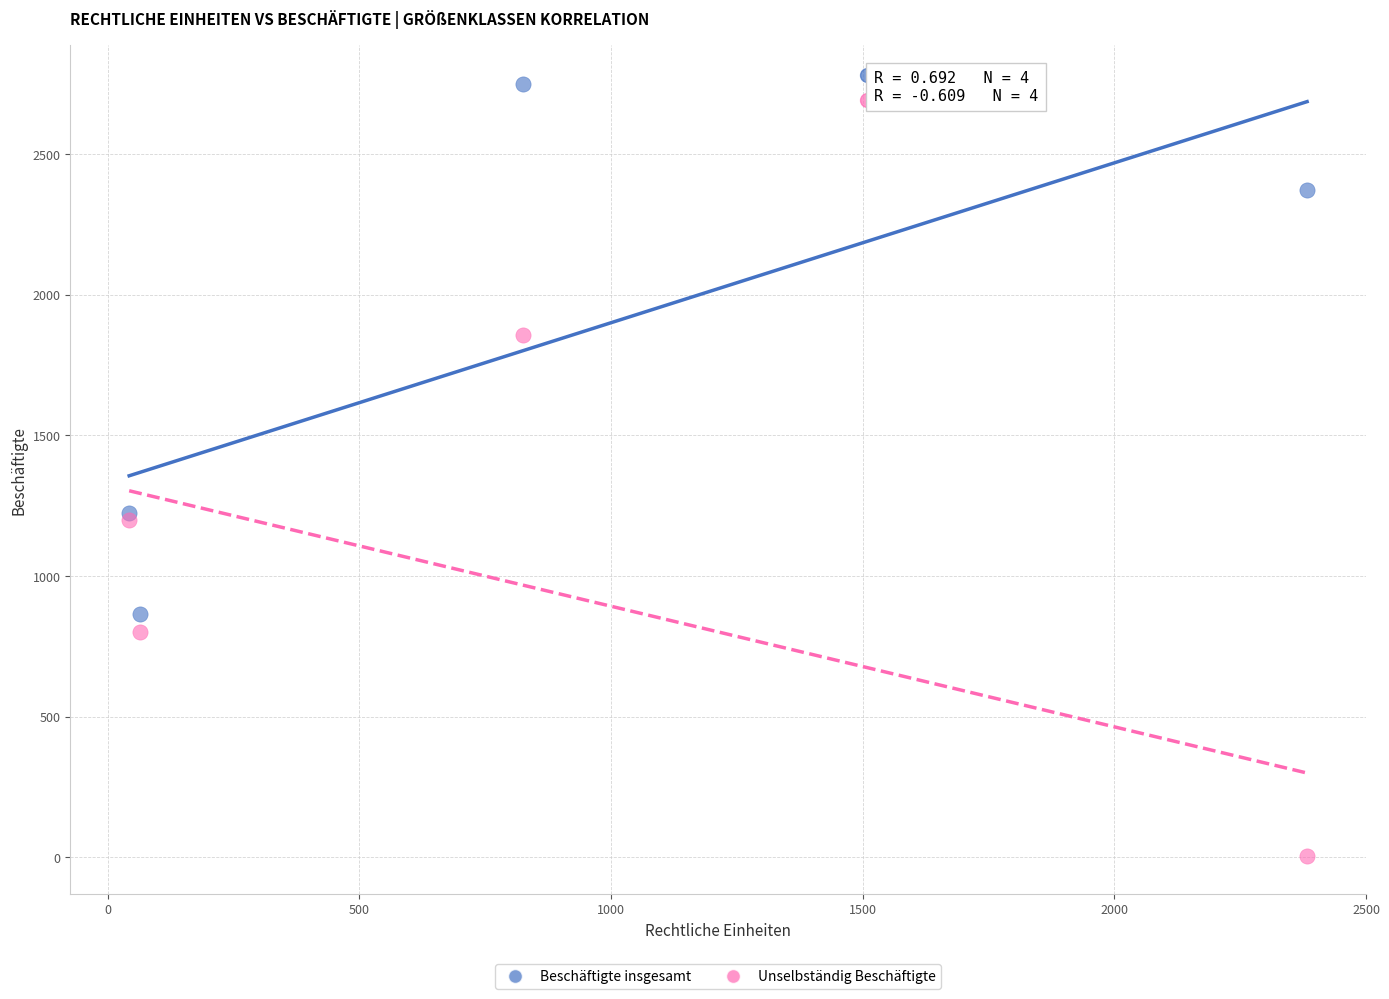

Which series contains the highest Y value?

Beschäftigte insgesamt